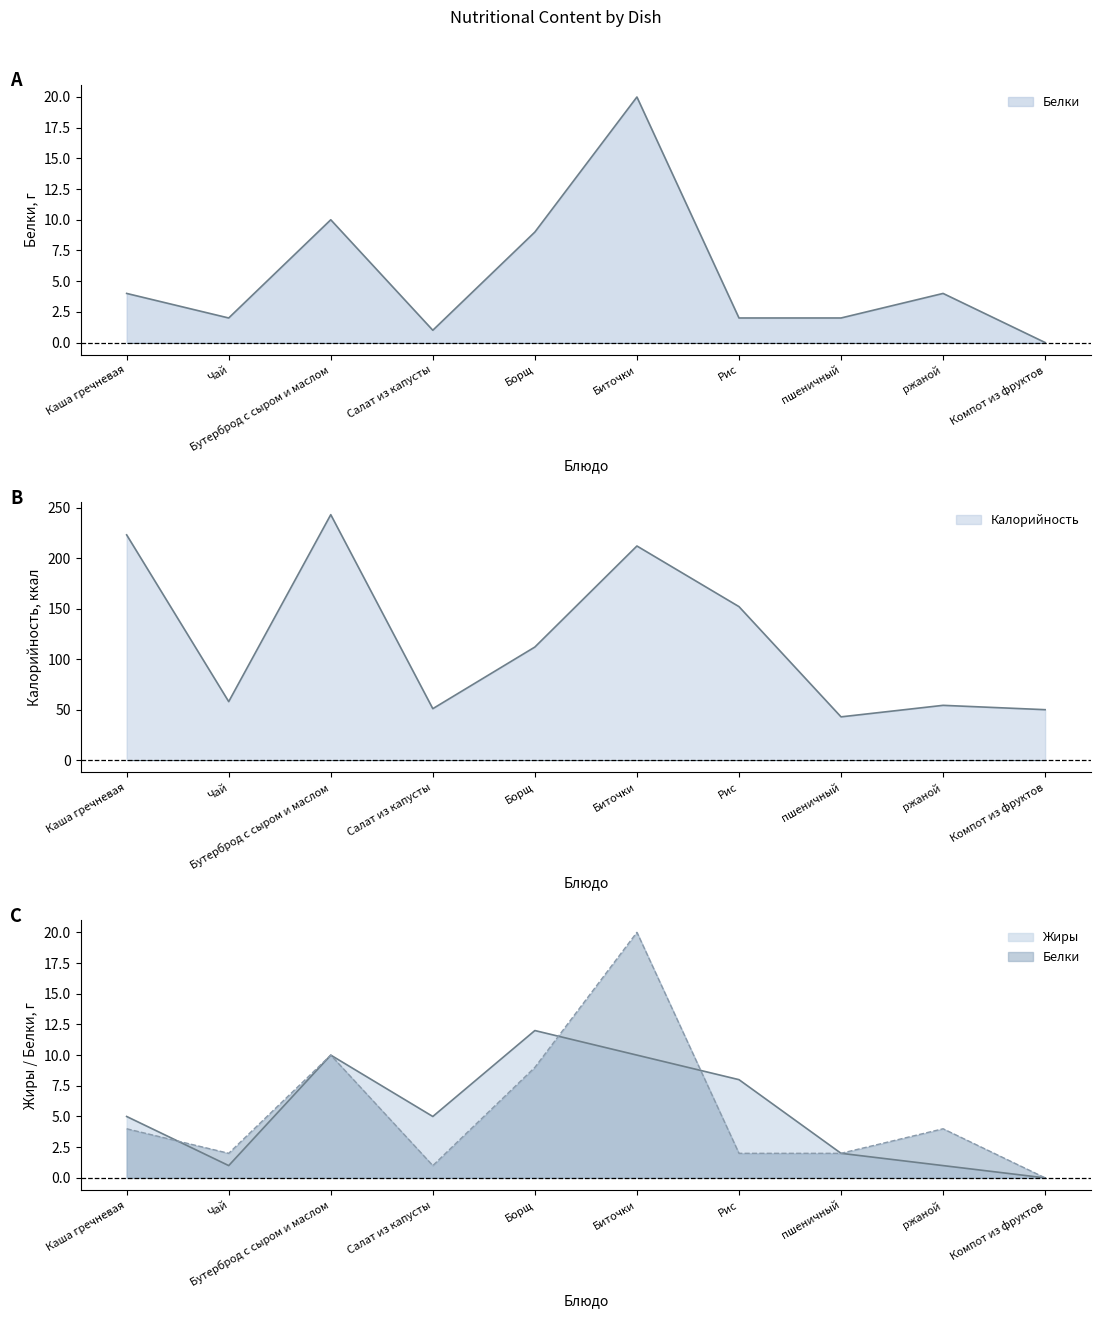

What position from the right is ржаной?

2